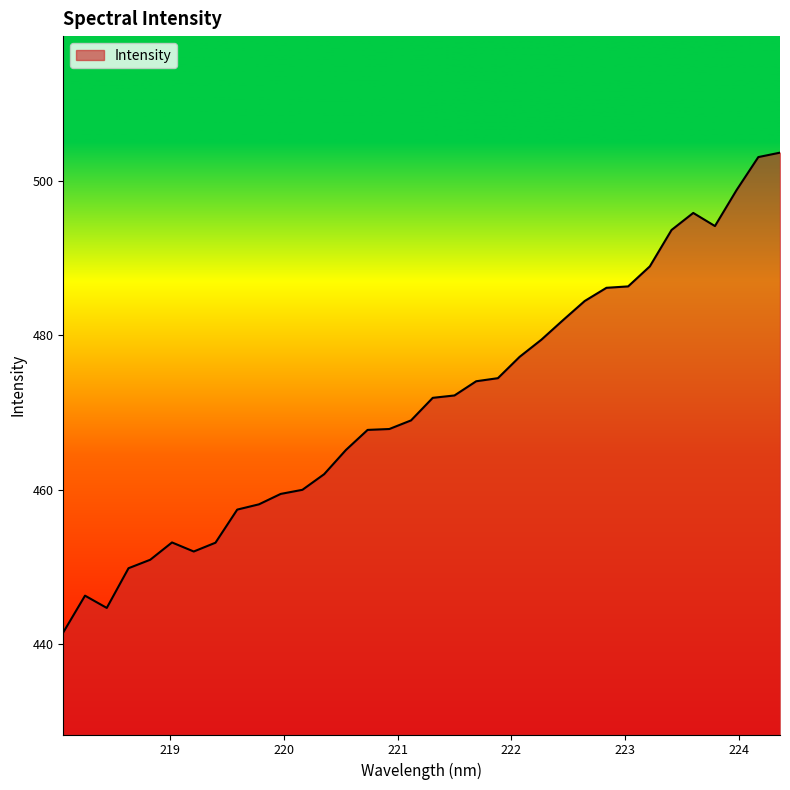

What is the greatest value displayed?

503.7